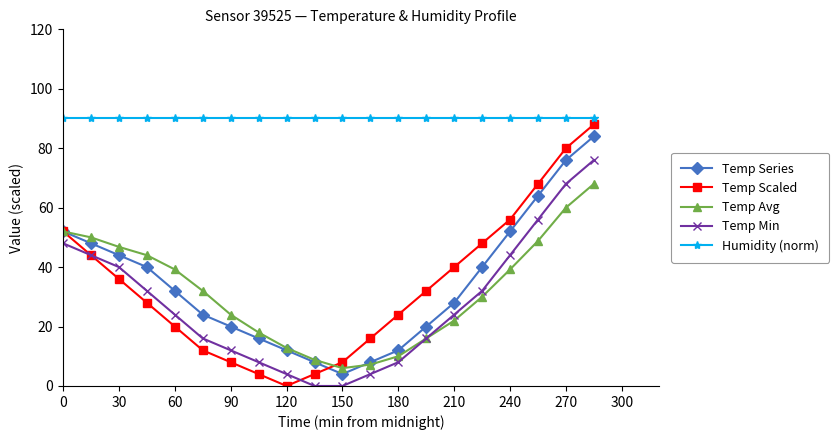

What is the difference between the second highest and minimum values in the Temp Avg series?

54.0